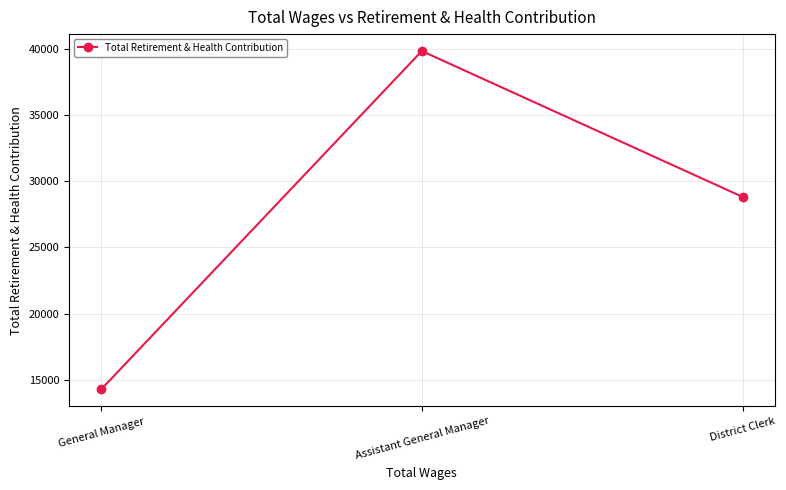

Between General Manager and Assistant General Manager, which is larger?

Assistant General Manager